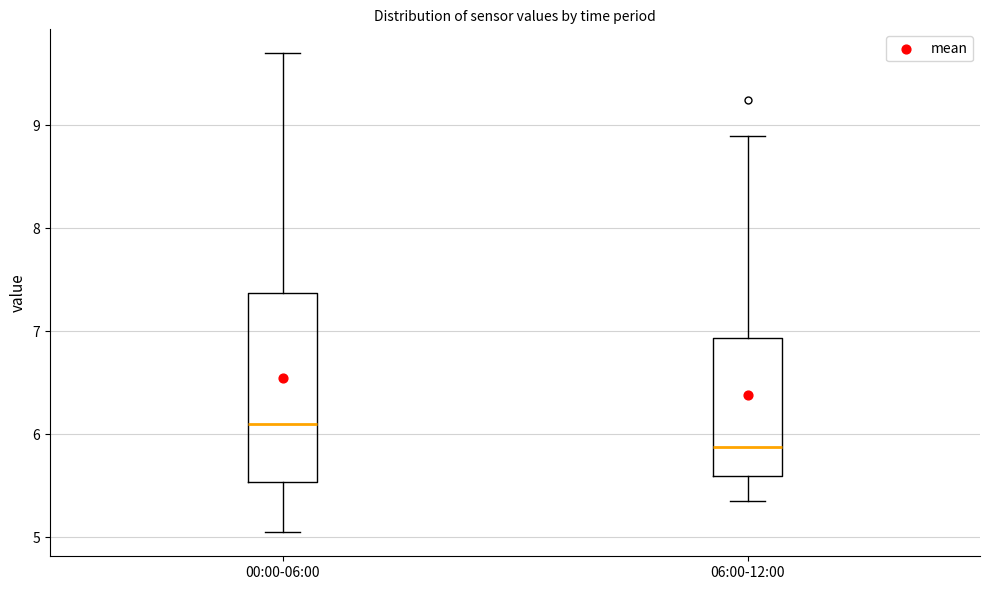

Reading left to right, transcribe this box plot: for each box, give where its median line is, the range the box spans, and where its two whiskers end, as read against the y-axis. The values are not printed on the chart, so give them approximately, as read against the axis.

00:00-06:00: median 6.1, box 5.5 to 7.4, whiskers 5.1 to 9.7
06:00-12:00: median 5.9, box 5.6 to 6.9, whiskers 5.4 to 8.9